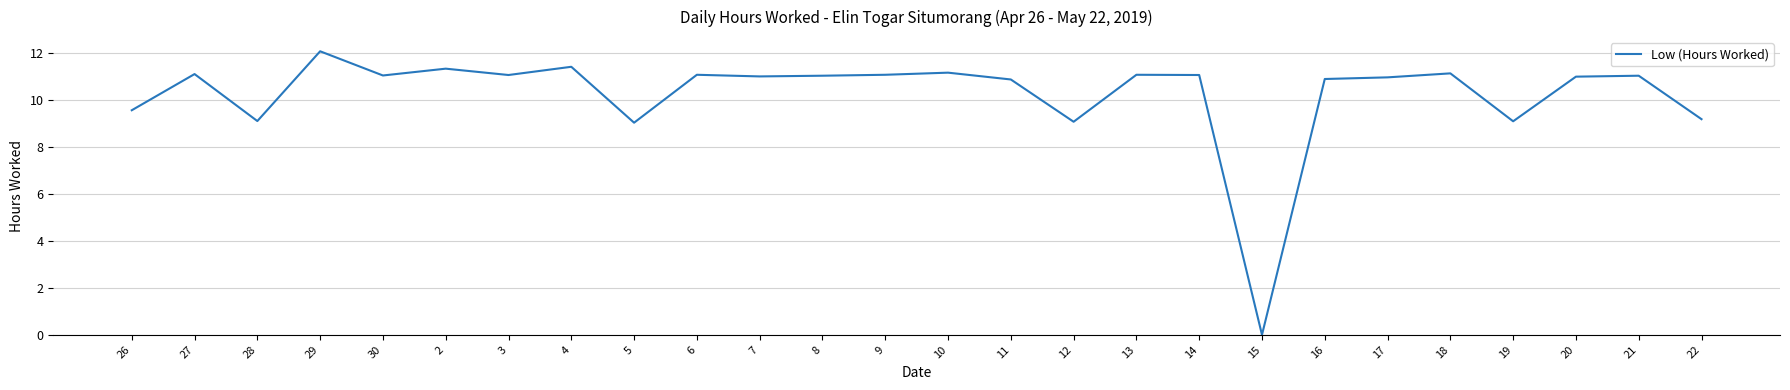

Which category has the lowest value across all series?

15